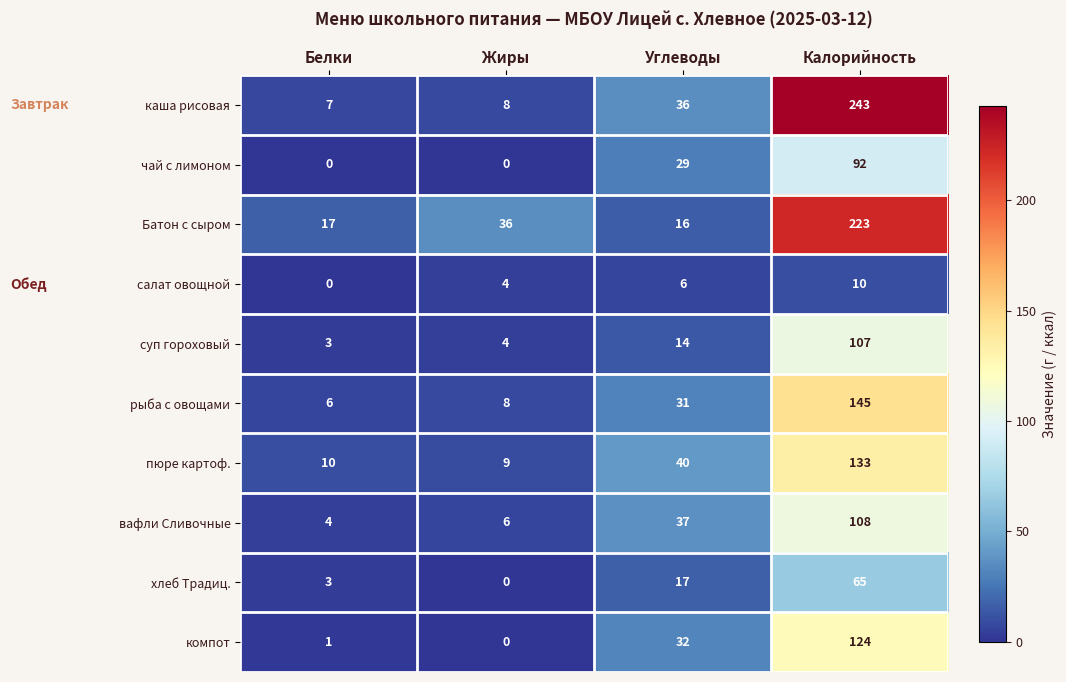

The value of компот at Белки is 1. True or false?

True